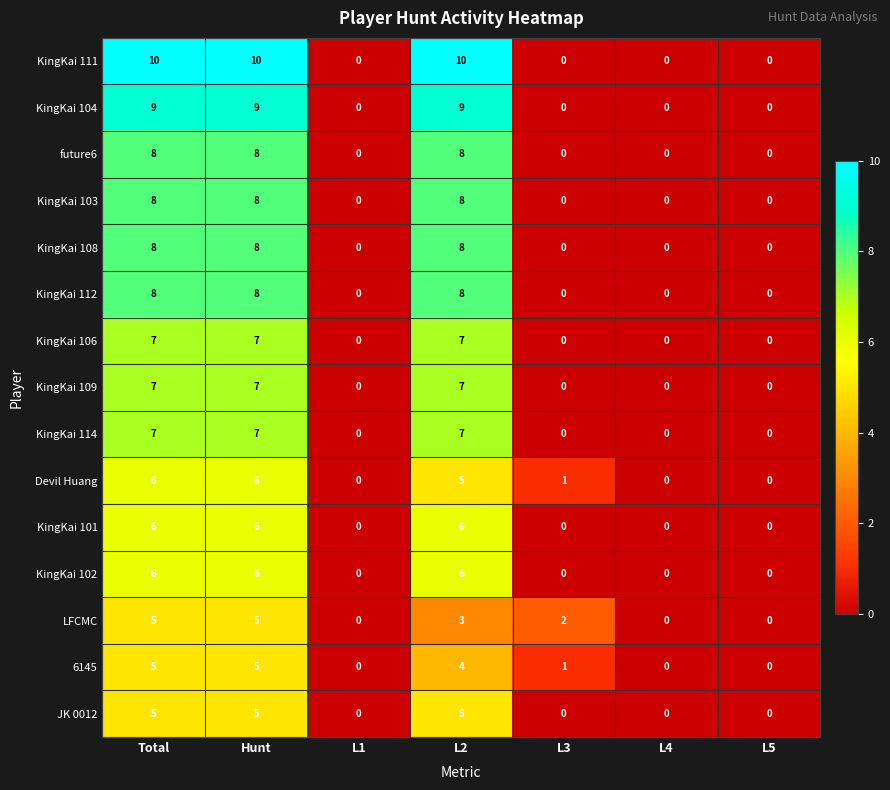

Count the JK 0012 values in the range 0 to 5.

7